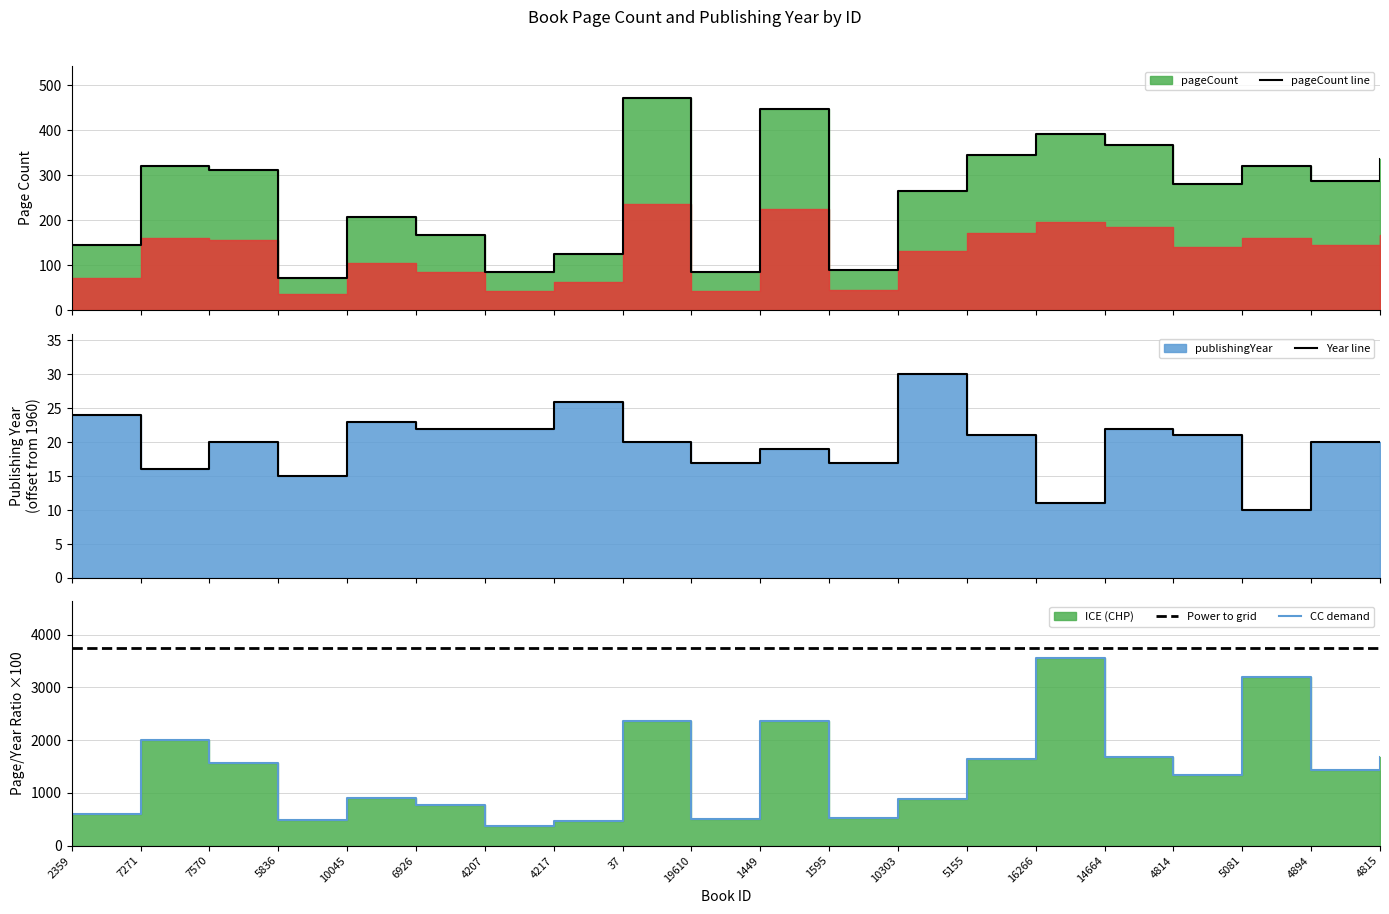

Between 5155 and 7271, which is larger?

5155